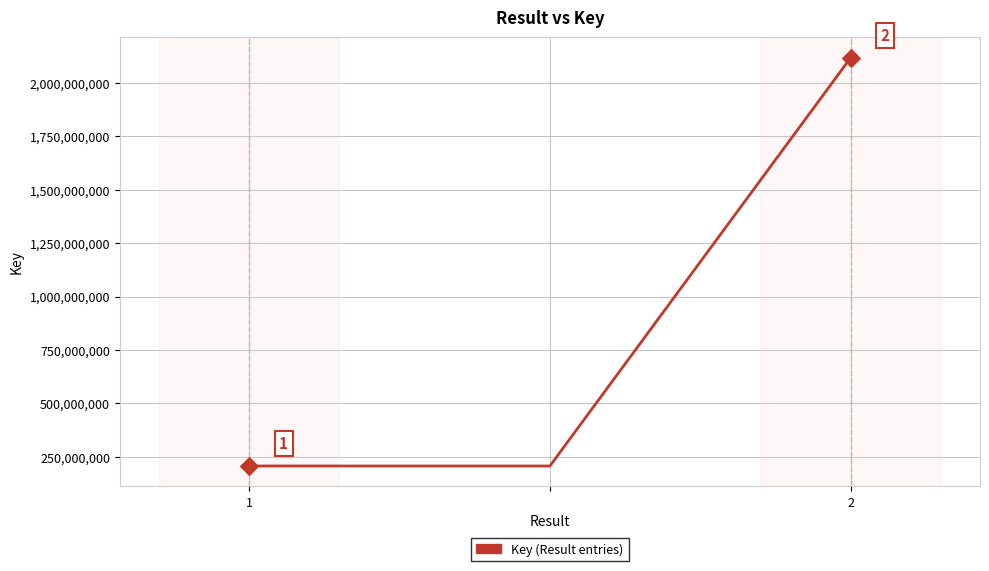

How many values are between 207271415 and 2117234061?

3